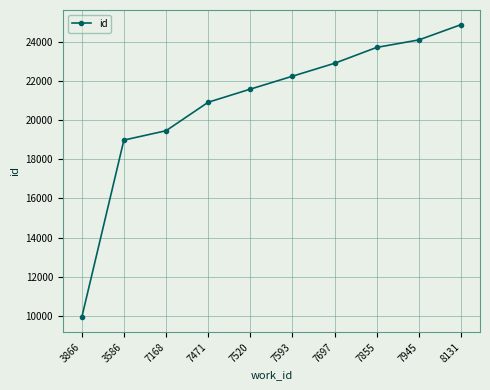

At which label is the value closest to 17394?

3586